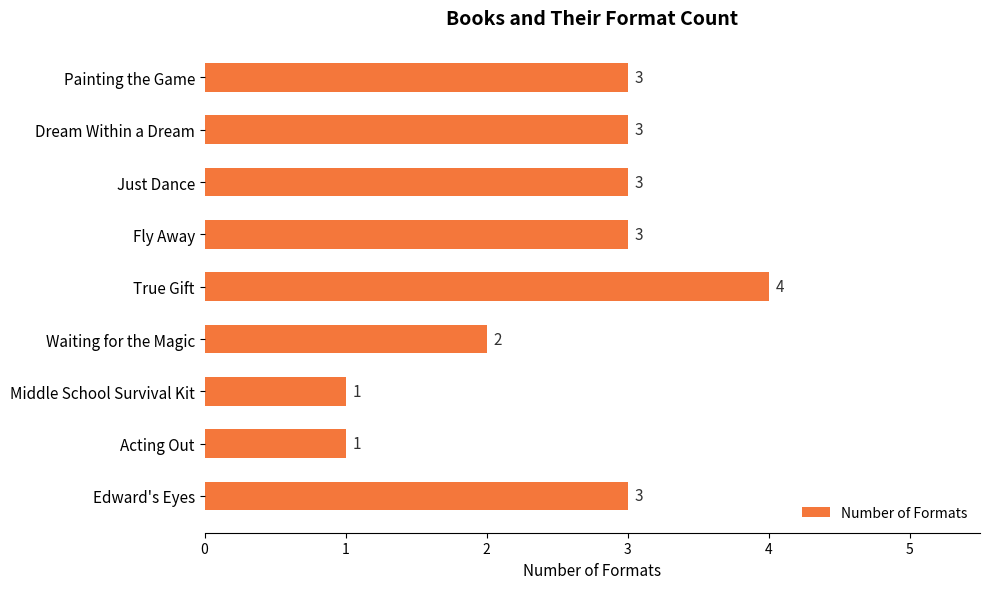

Are the bars horizontal?

Yes